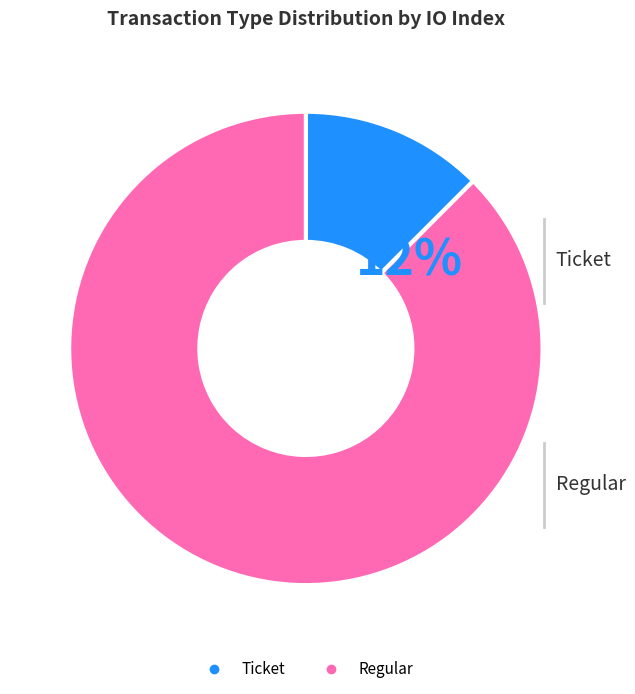

Do Ticket and Regular together represent more than half of the pie?

Yes